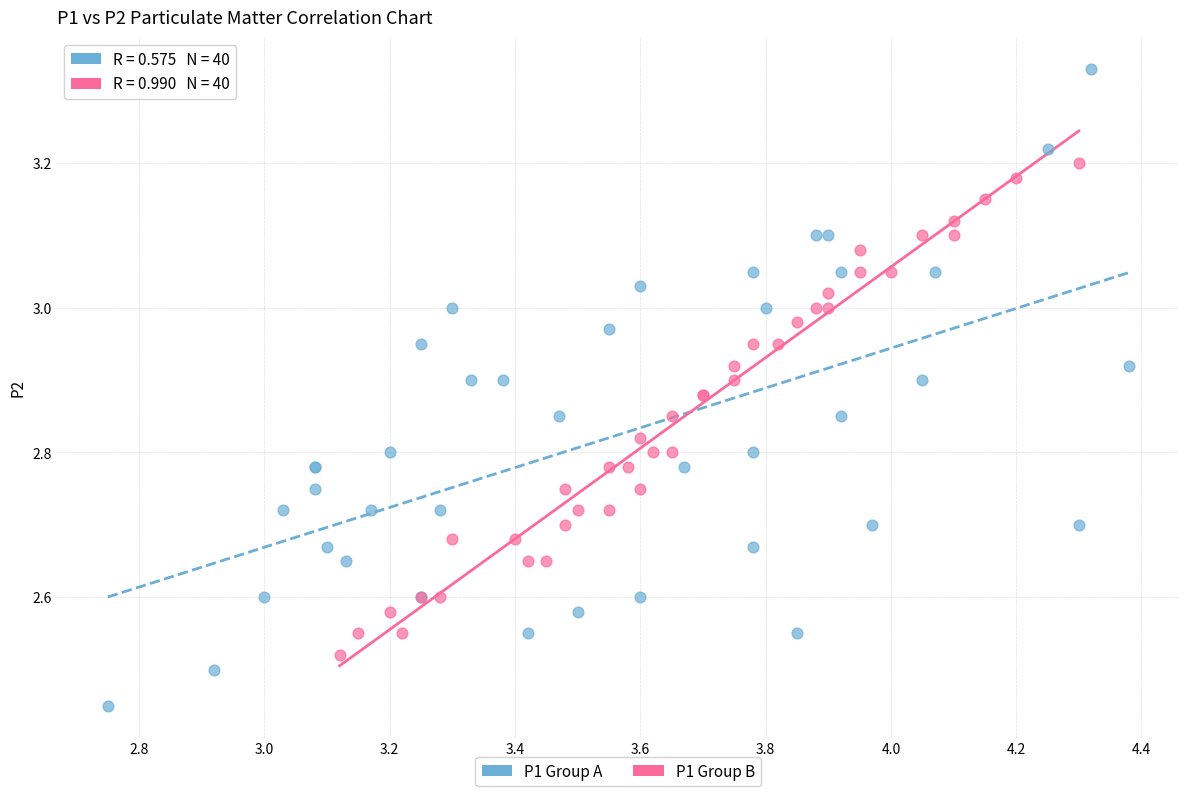

Which series reaches the maximum Y coordinate?

P1 Group A